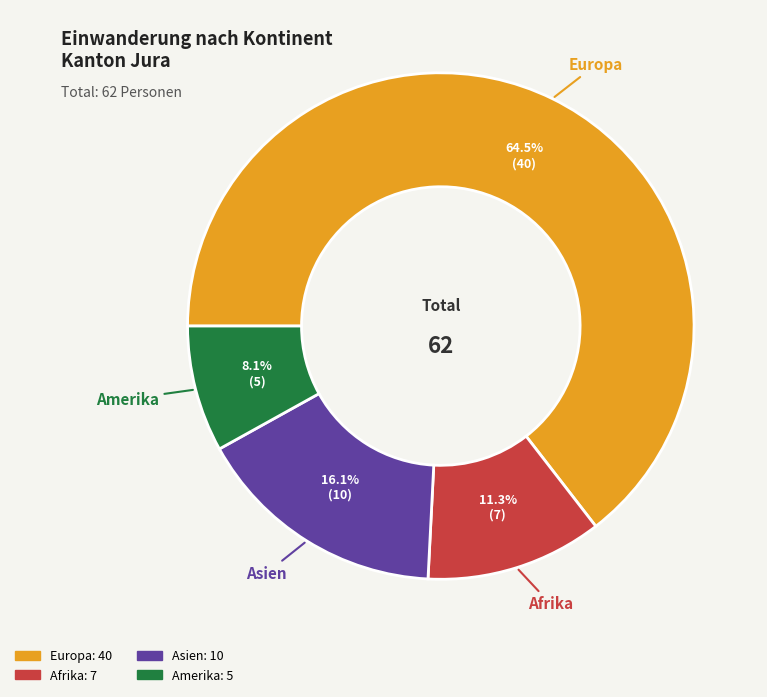

Is there any slice that represents more than half of the pie?

Yes